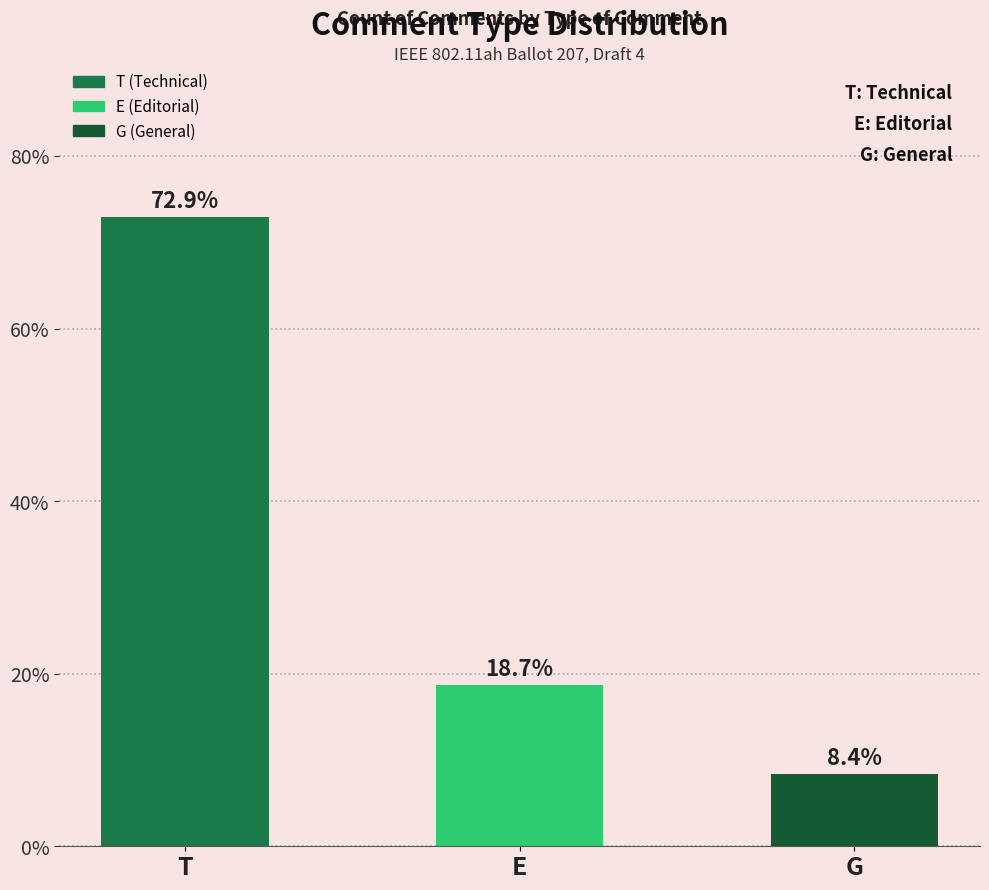

What is the average value?

33.3